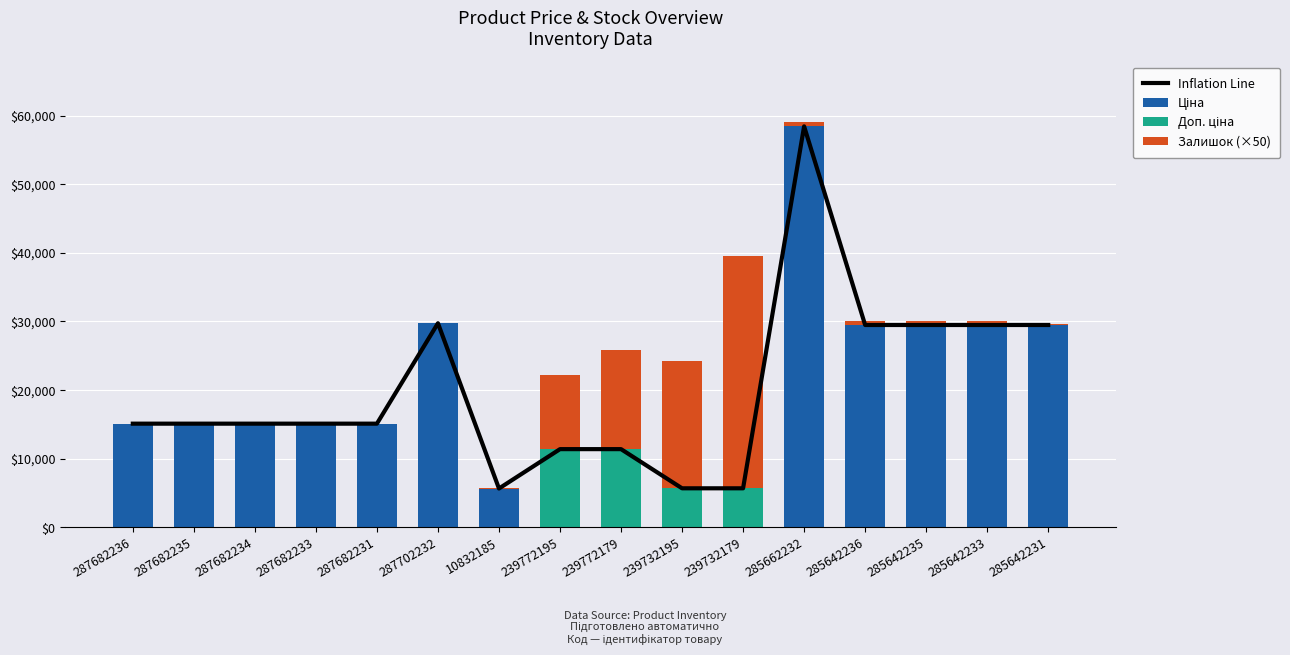

How many values in the Inflation Line series are below 15120?

5